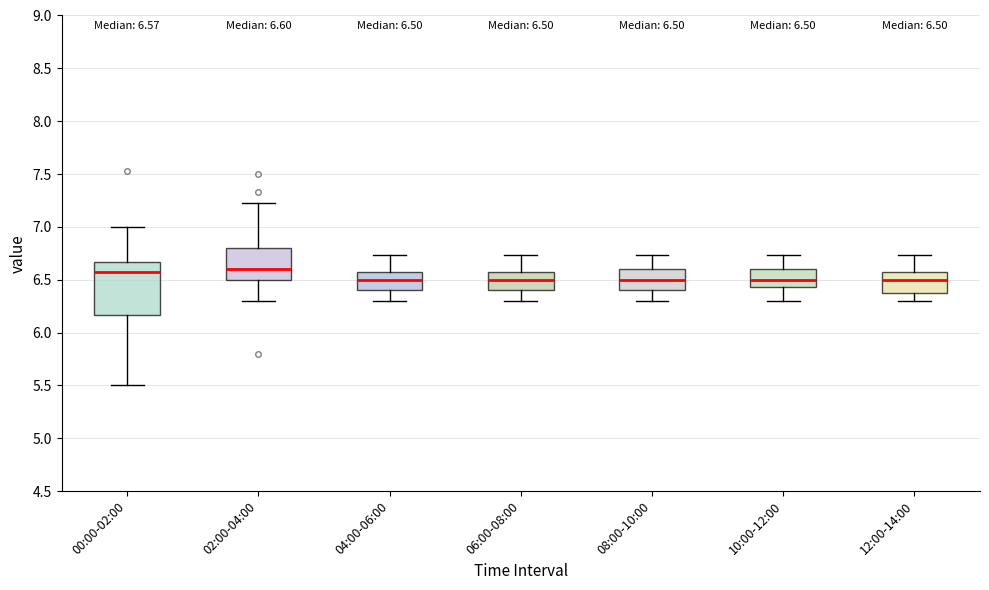

Which box is the tallest, from its lower edge to its upper edge?

00:00-02:00